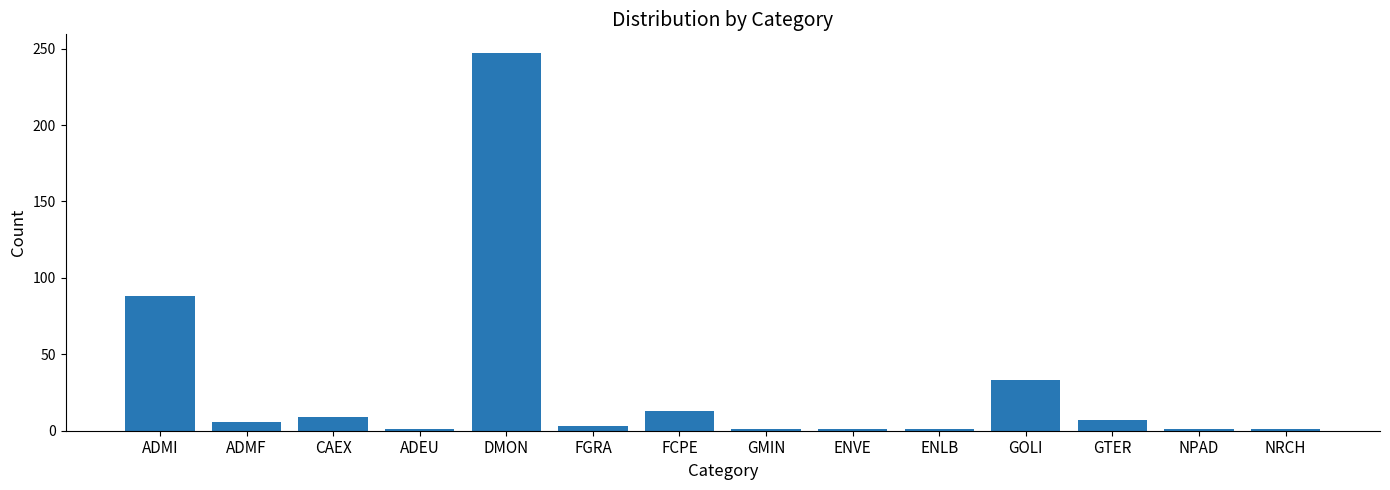

What is the greatest value displayed?

247